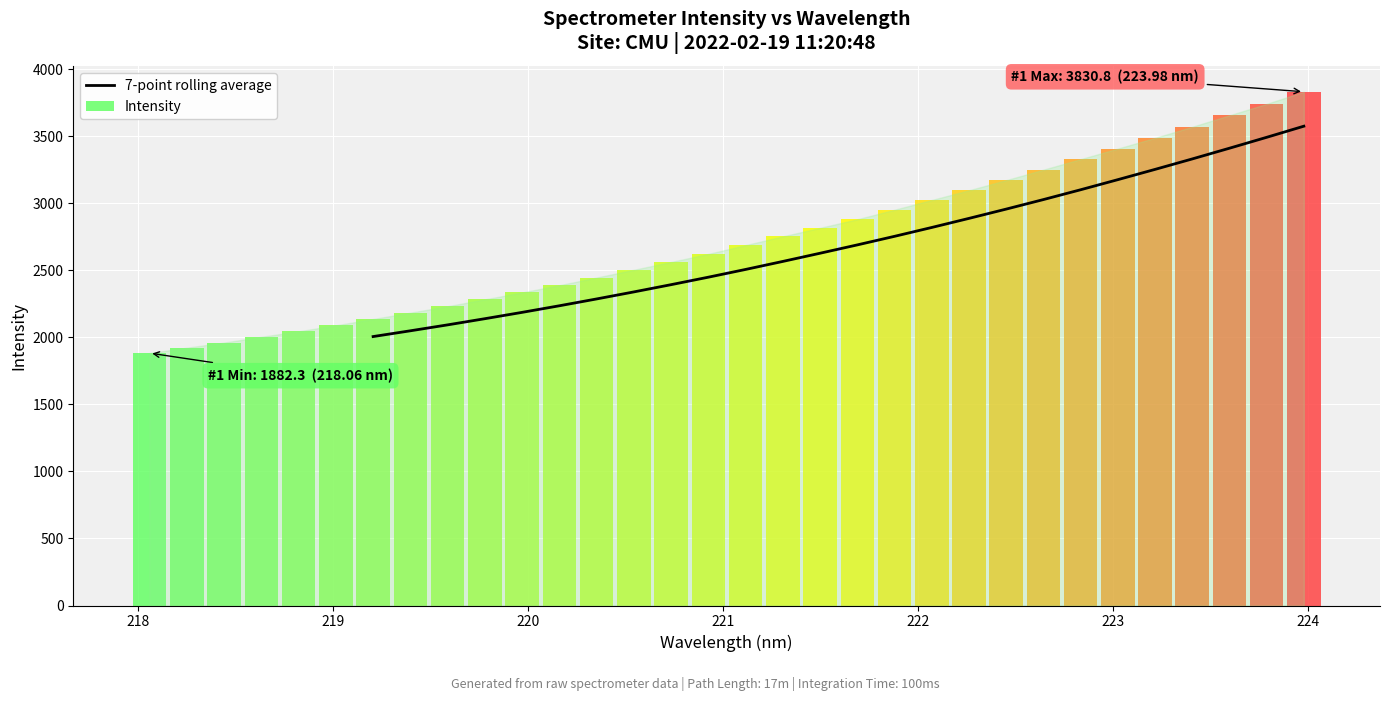

At which label is the value closest to 2856?

221.6902